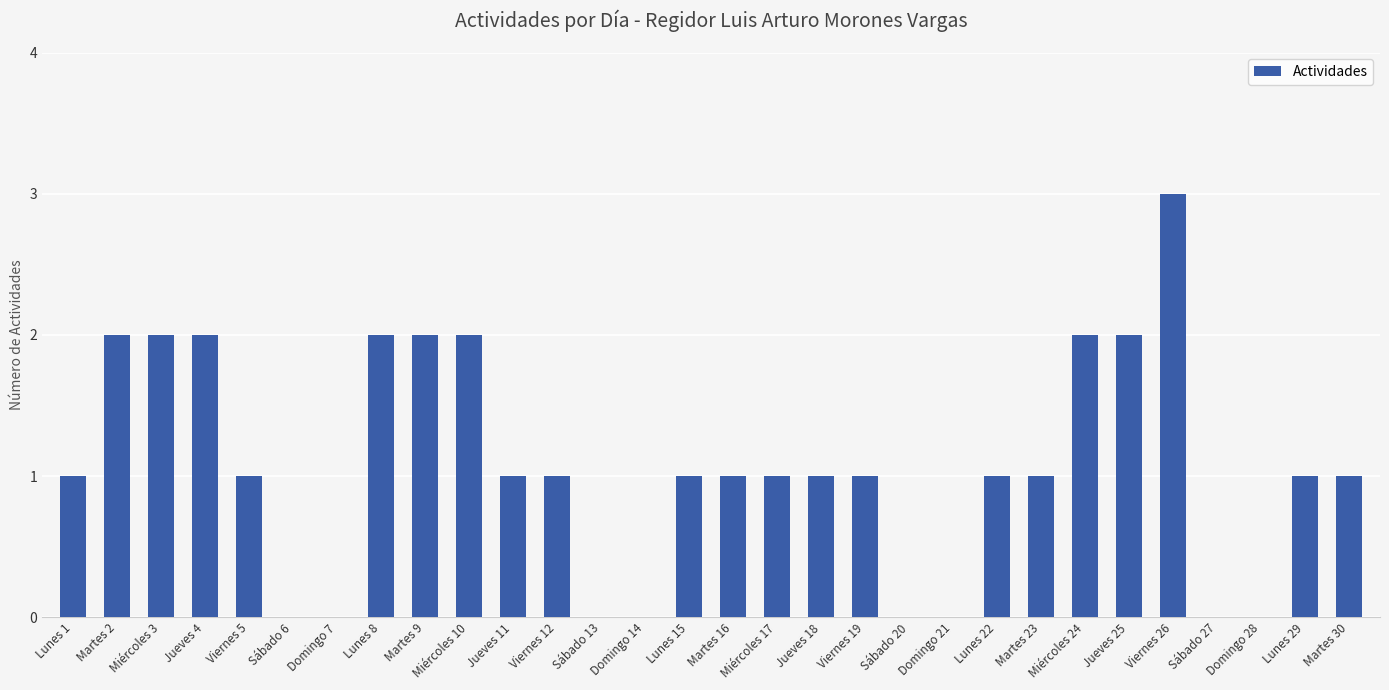

How many series are shown in this chart?

1